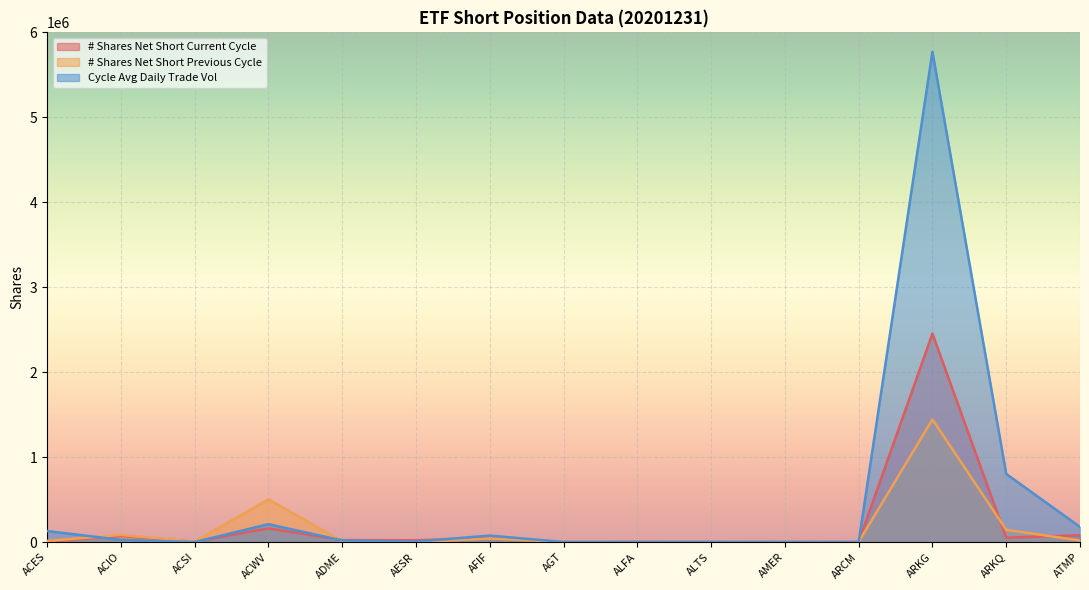

Where do # Shares Net Short Previous Cycle and Cycle Avg Daily Trade Vol first cross each other?

ACES and ACIO